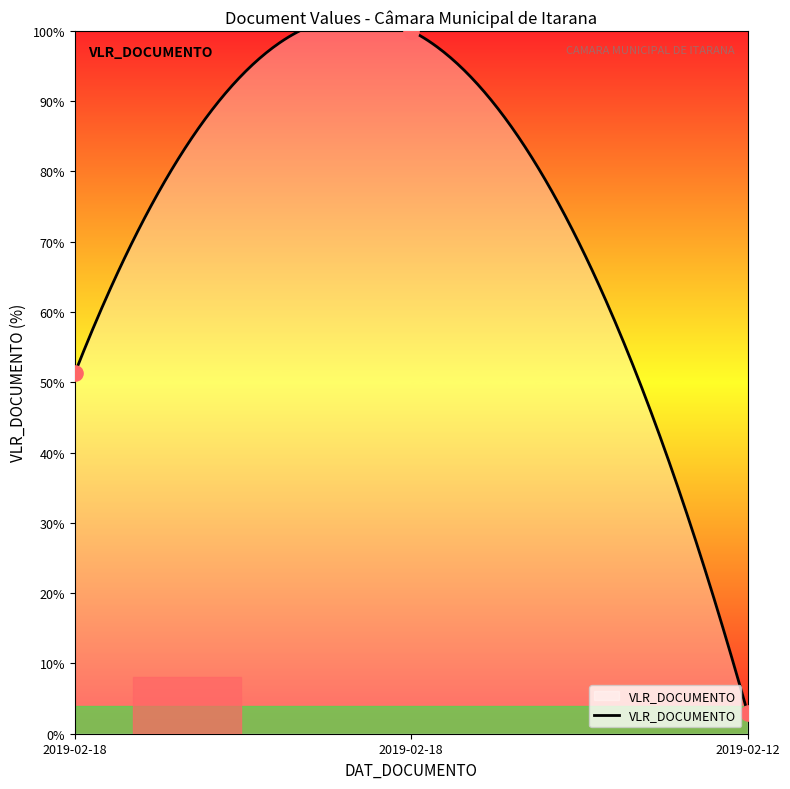

What is the change in value from 2019-02-18 to 2019-02-12?

-97.0